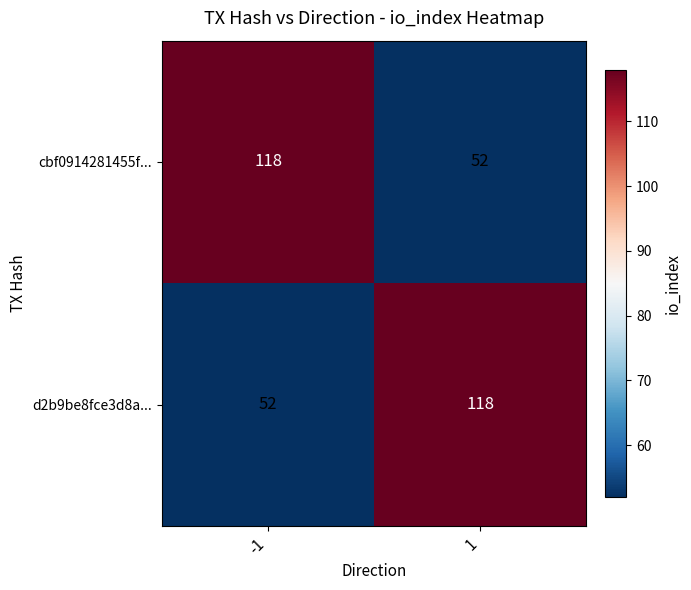

Is it true that cbf0914281455f... equals 24 at -1?

False